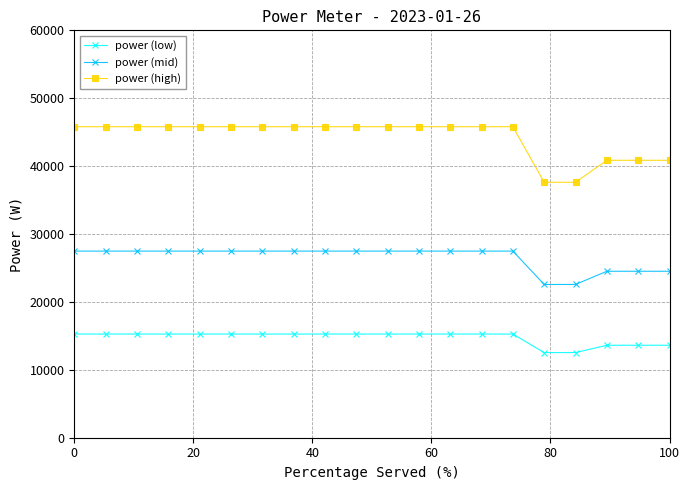

What is the minimum value shown in the chart?

12540.0